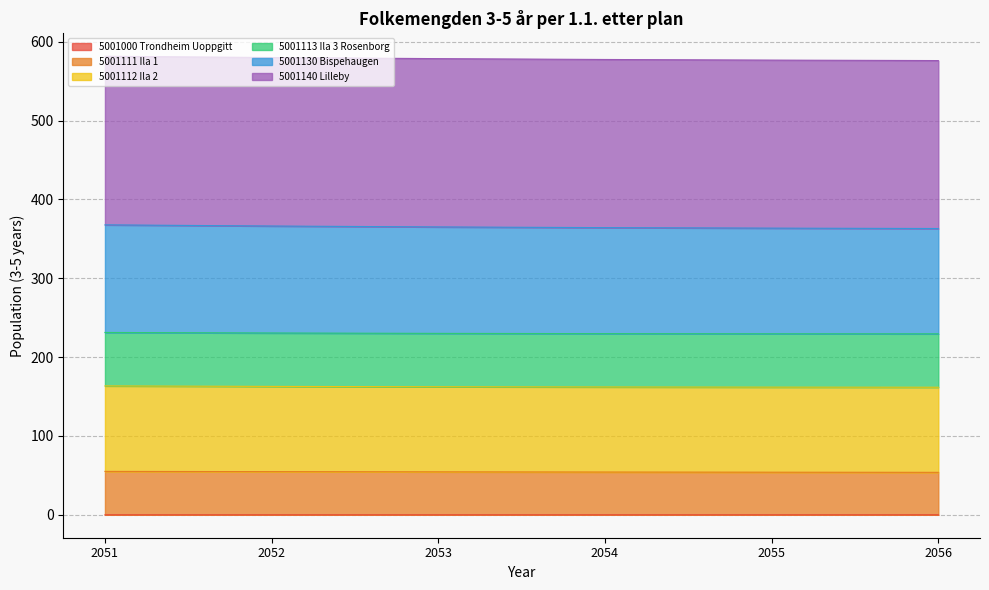

True or false: 5001000 Trondheim Uoppgitt and 5001111 Ila 1 cross at least once.

False